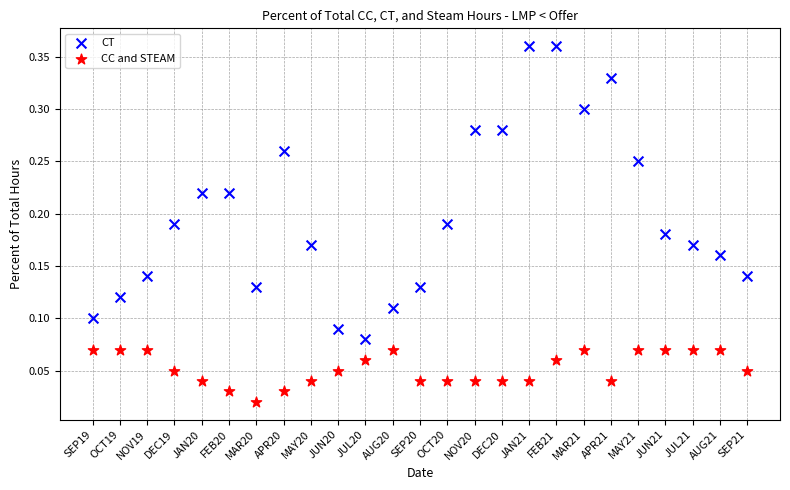

Which series contains the lowest Y value?

CC and STEAM